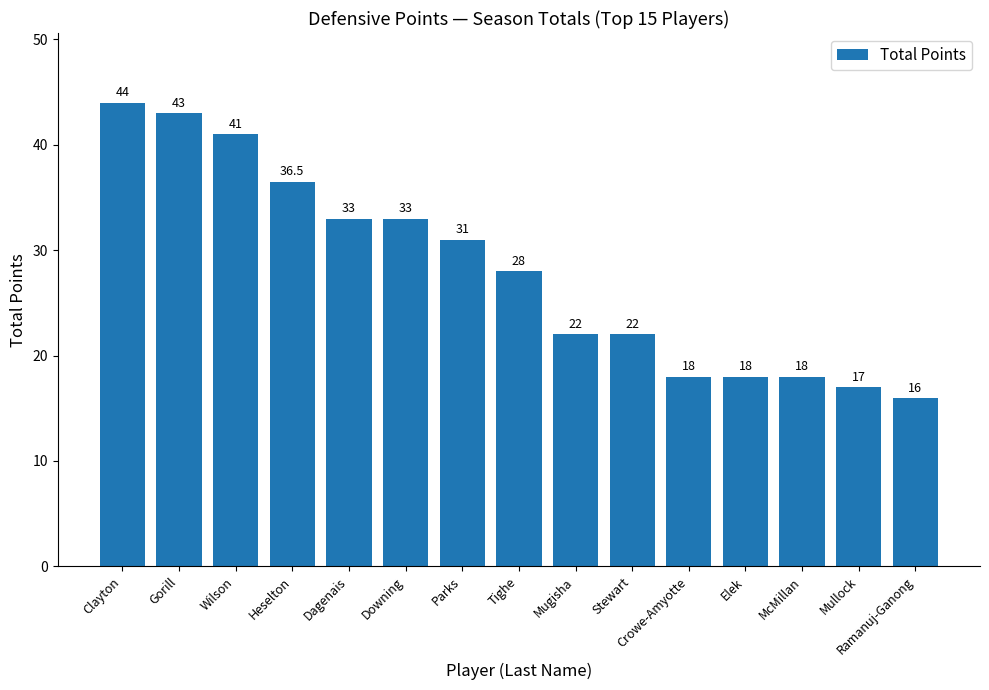

Reading left to right, what are all the values shown in this chart?

44.0	43.0	41.0	36.5	33.0	33.0	31.0	28.0	22.0	22.0	18.0	18.0	18.0	17.0	16.0